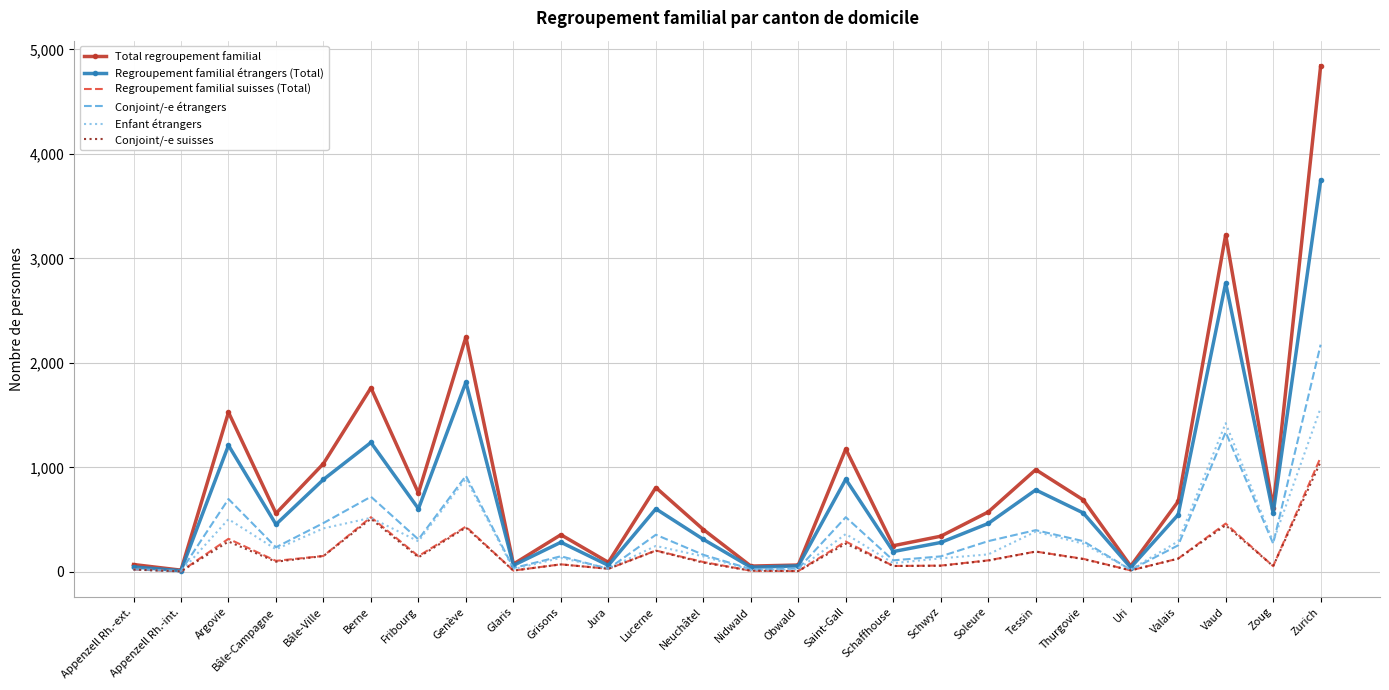

What is the highest value of the Enfant étrangers series?

1569